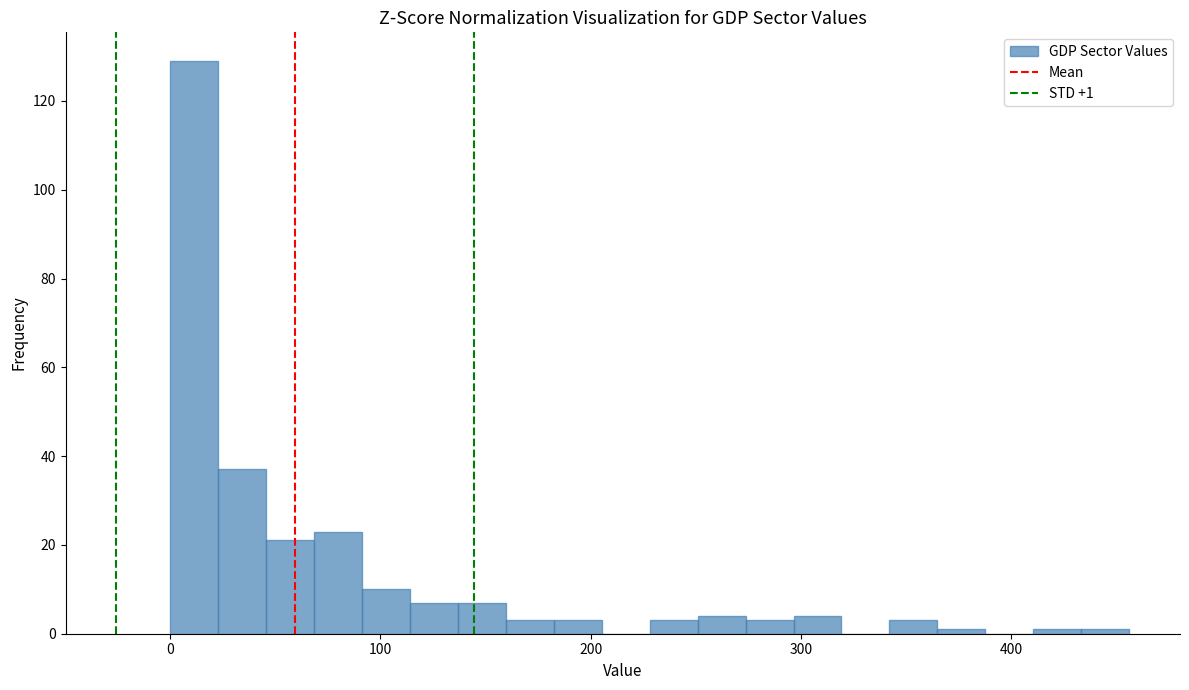

Read against the x-axis, roughly where is the centre of the tallest bar?

10